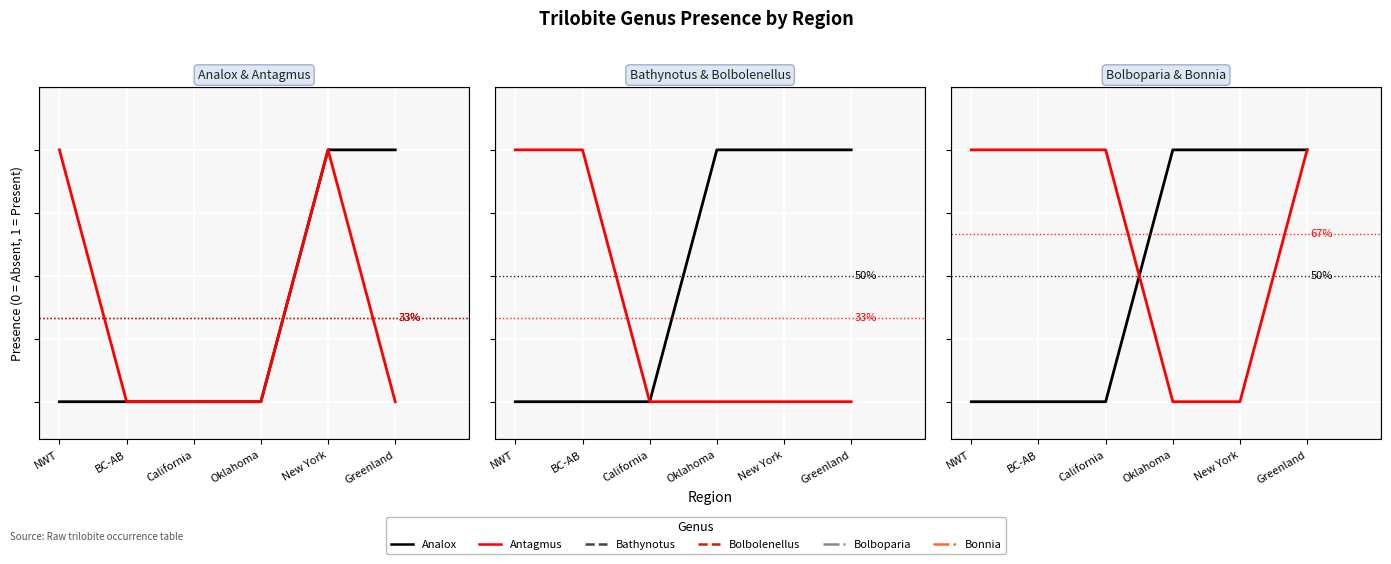

True or false: Bonnia and Antagmus intersect in this chart.

True